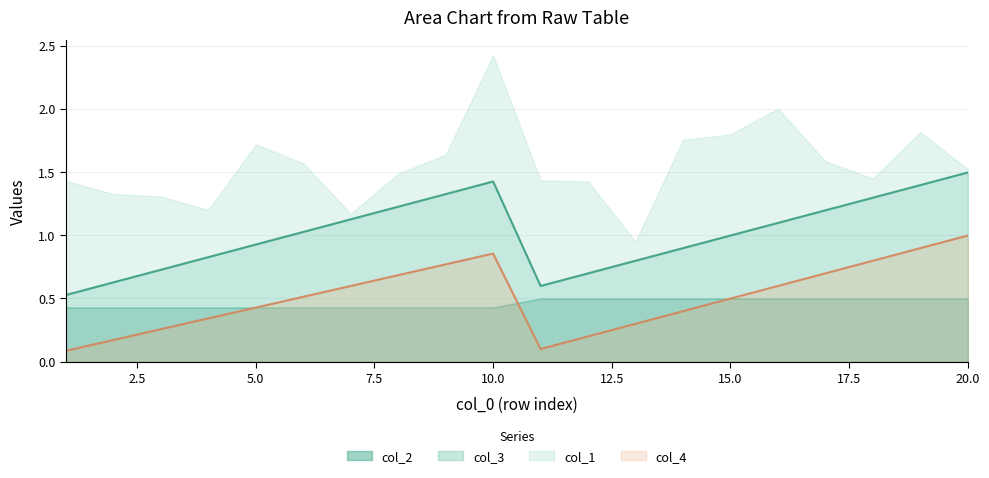

Count the number of categories in the chart.

20